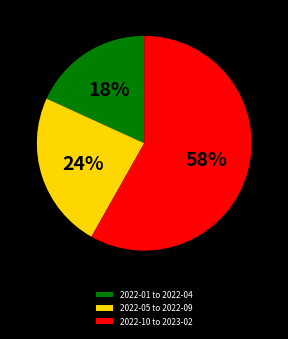

Which category accounts for the majority?

2022-10 to 2023-02